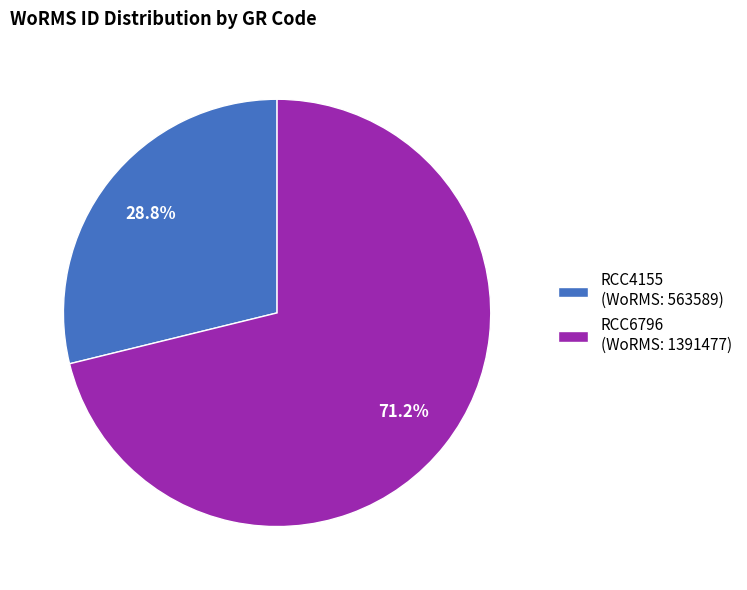

To the nearest percent, what is the average slice percentage?

50%